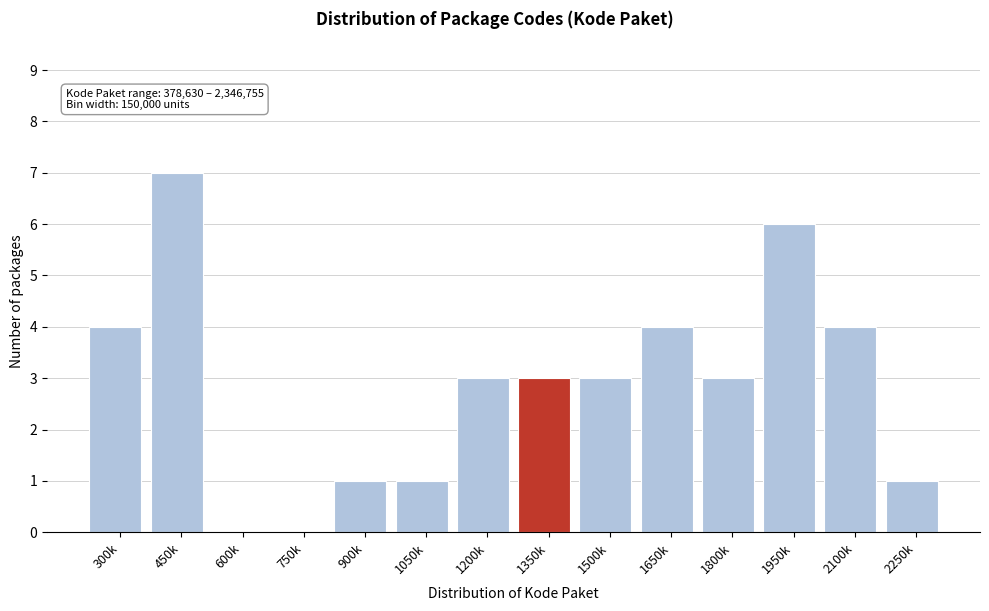

Reading left to right, what are all the values shown in this chart?

300k=4	450k=7	600k=0	750k=0	900k=1	1050k=1	1200k=3	1350k=3	1500k=3	1650k=4	1800k=3	1950k=6	2100k=4	2250k=1